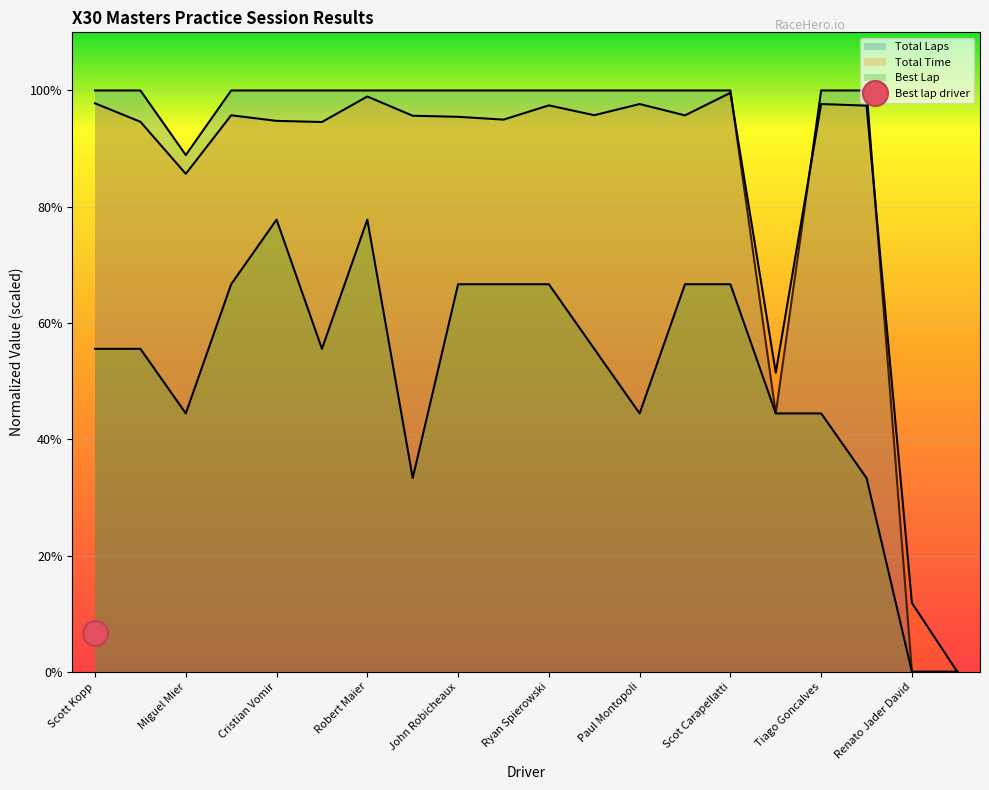

The Total Time series shows 487.2 at Ryan Spierowski. True or false?

True